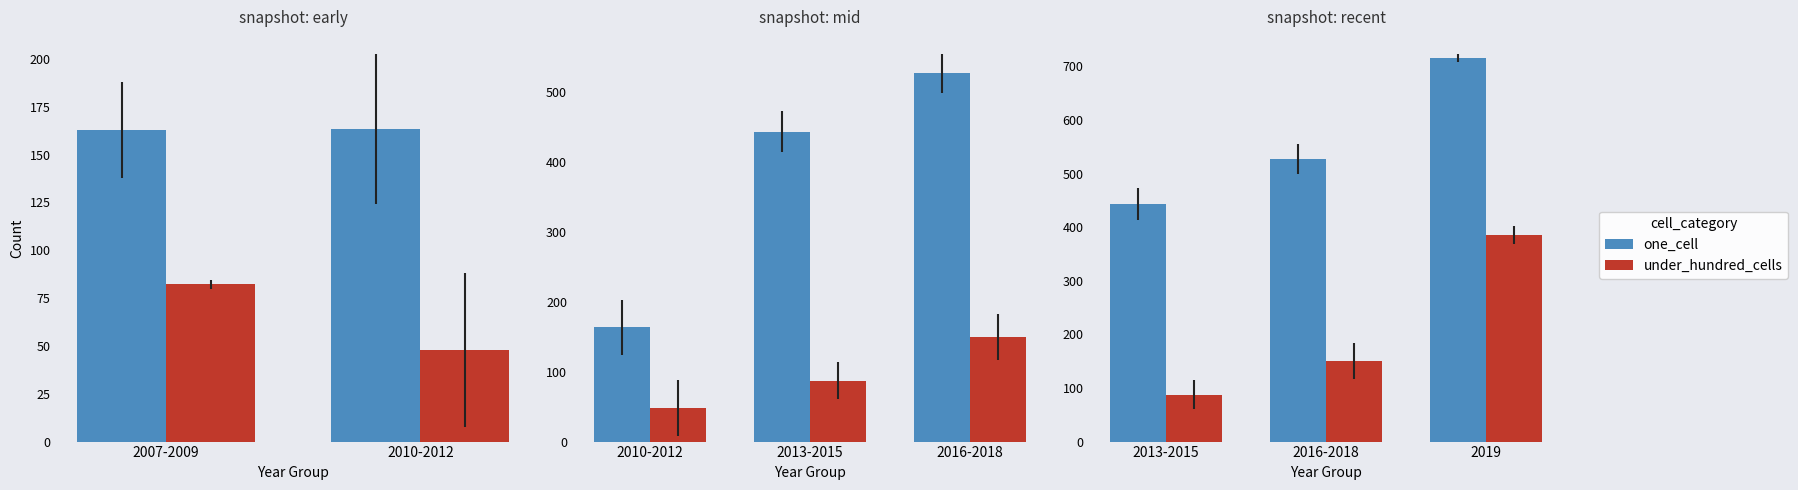

What is the value of the under_hundred_cells bar at the 3rd from the left?

385.8